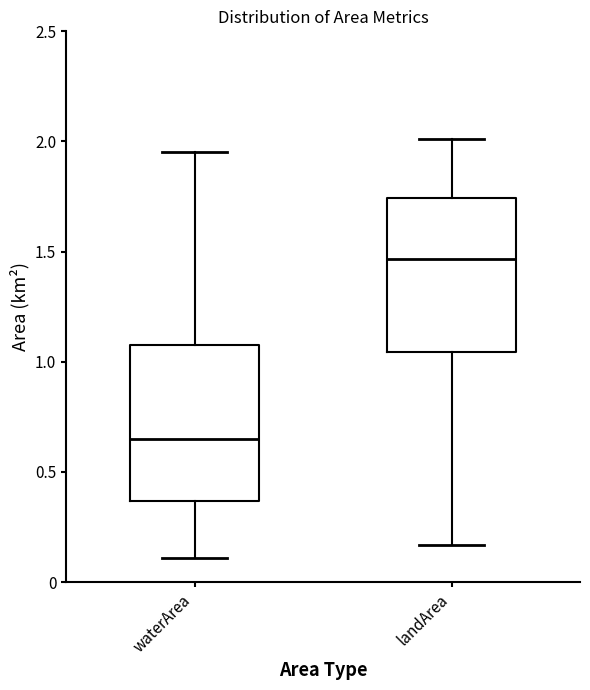

Reading left to right, transcribe this box plot: for each box, give where its median line is, the range the box spans, and where its two whiskers end, as read against the y-axis. The values are not printed on the chart, so give them approximately, as read against the axis.

waterArea: median 0.65, box 0.35 to 1.10, whiskers 0.10 to 1.95
landArea: median 1.45, box 1.05 to 1.75, whiskers 0.15 to 2.00